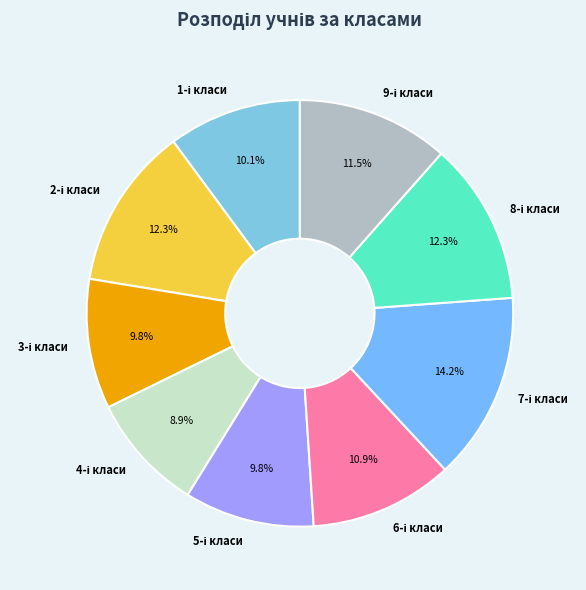

Is there any slice that represents more than half of the pie?

No